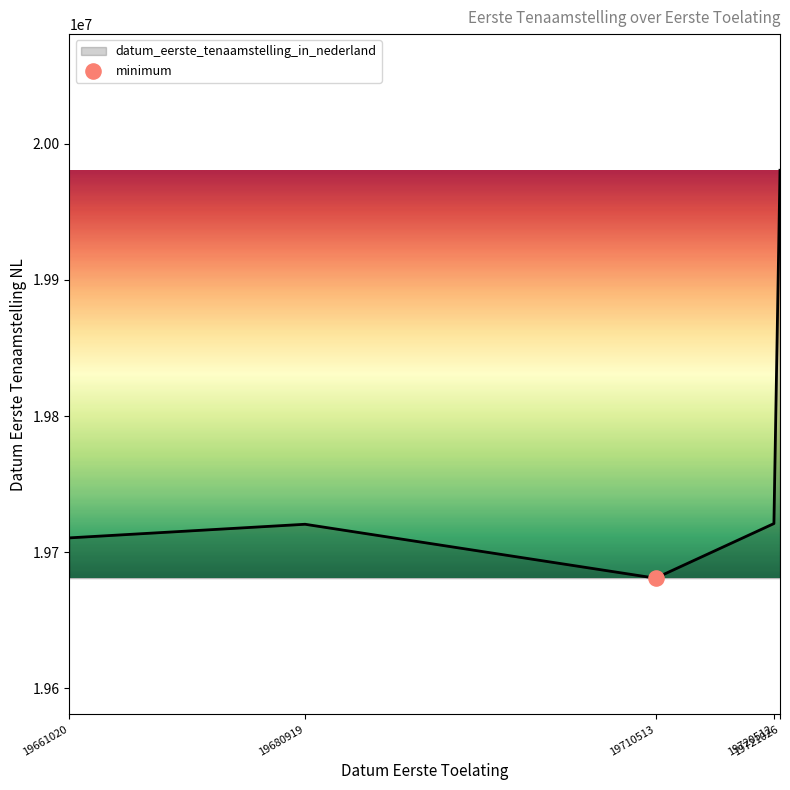

Between 19661020 and 19710513, which is larger?

19661020